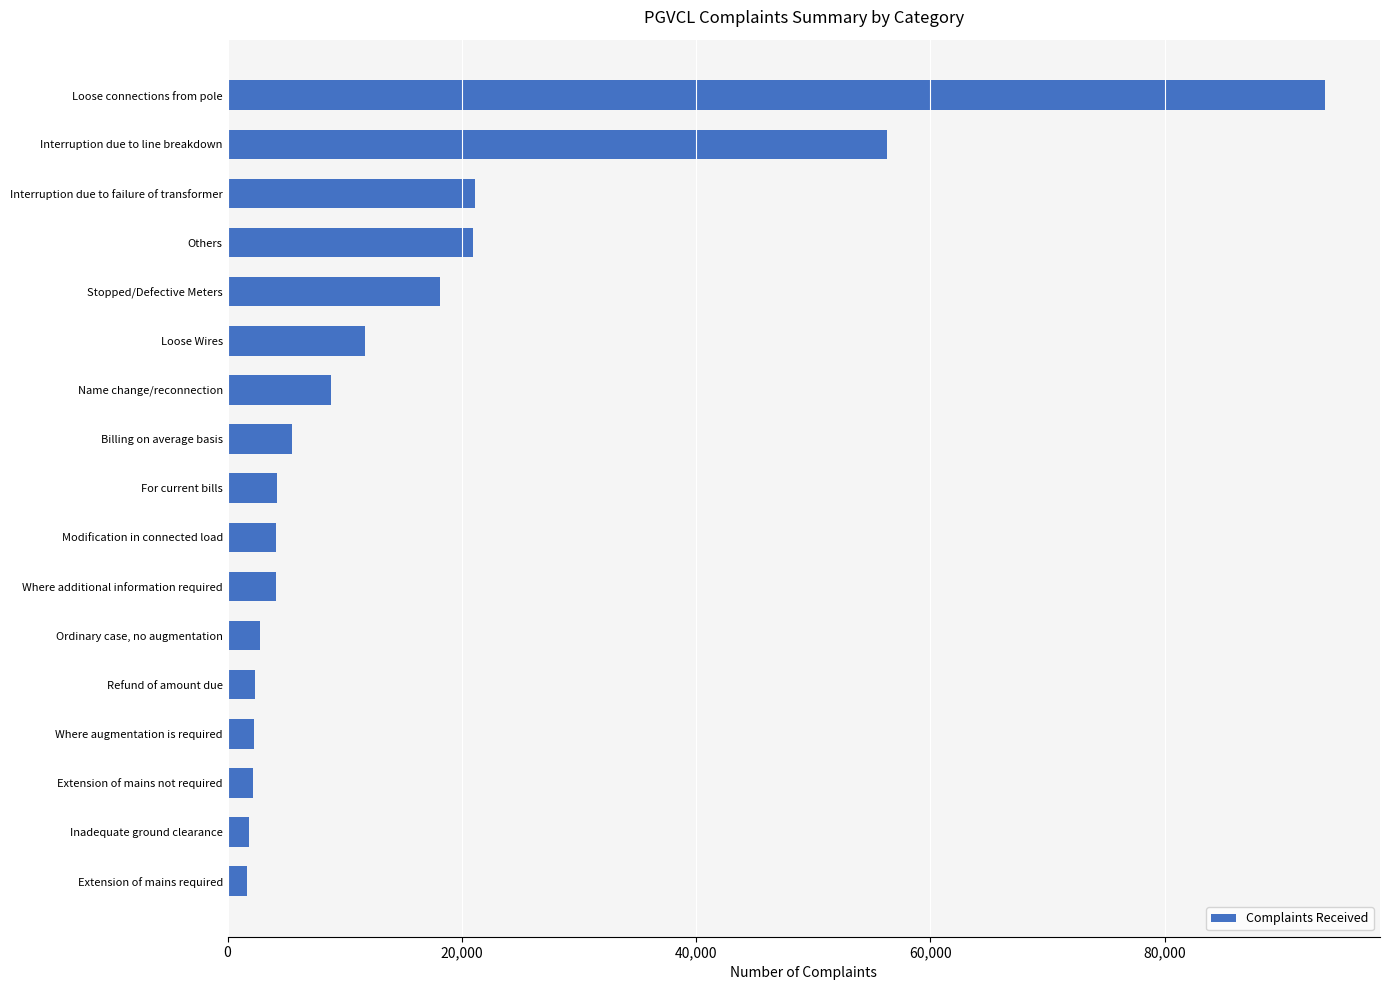

Read the value at Refund of amount due.

2343